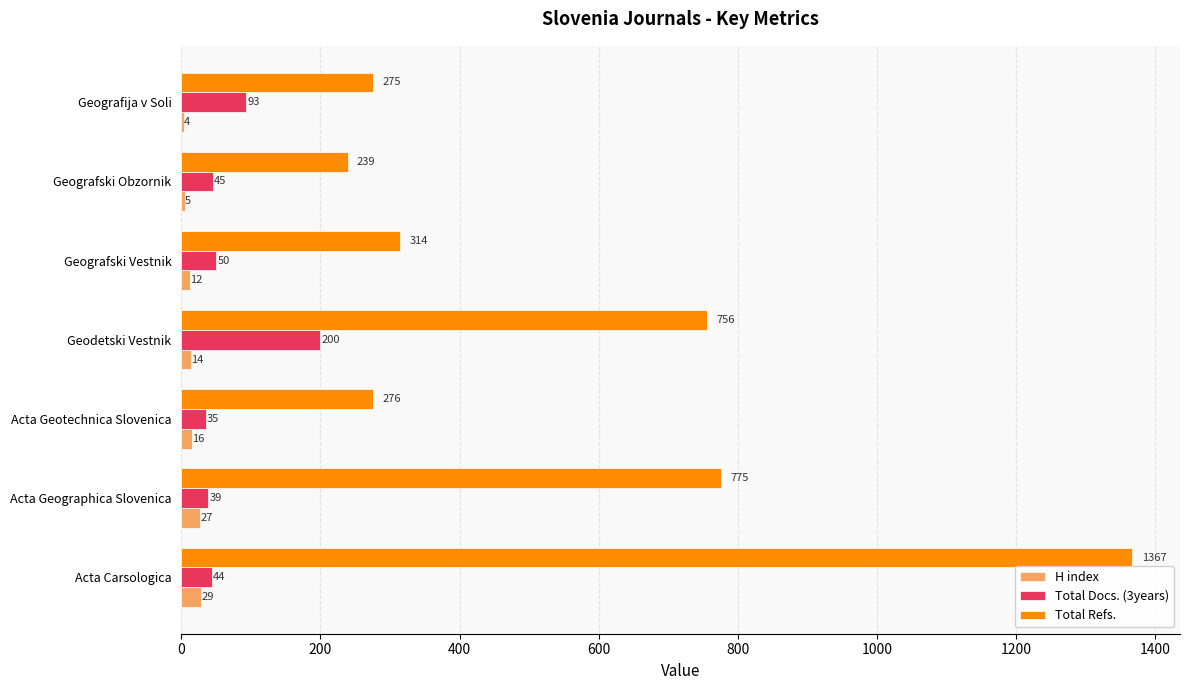

At which label is Total Docs. (3years) closest to 117?

Geografija v Soli